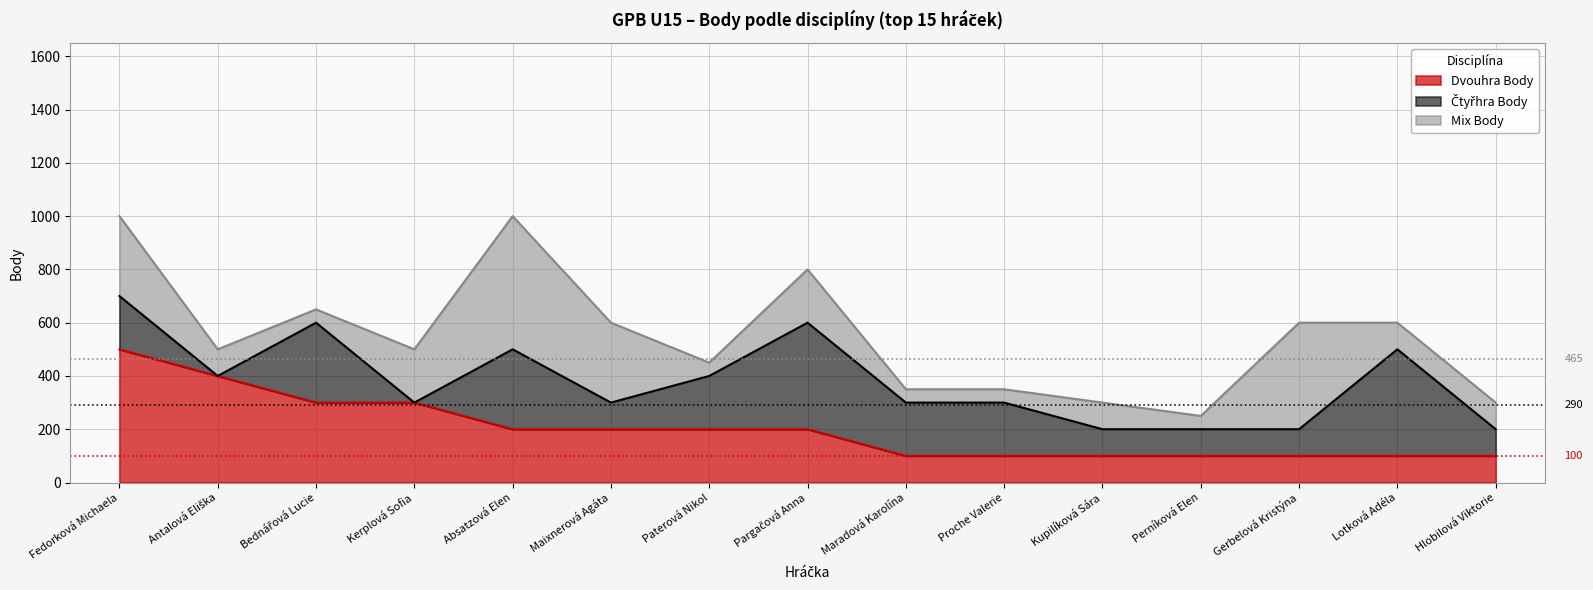

At which category is the sum across all series the highest?

Fedorková Michaela